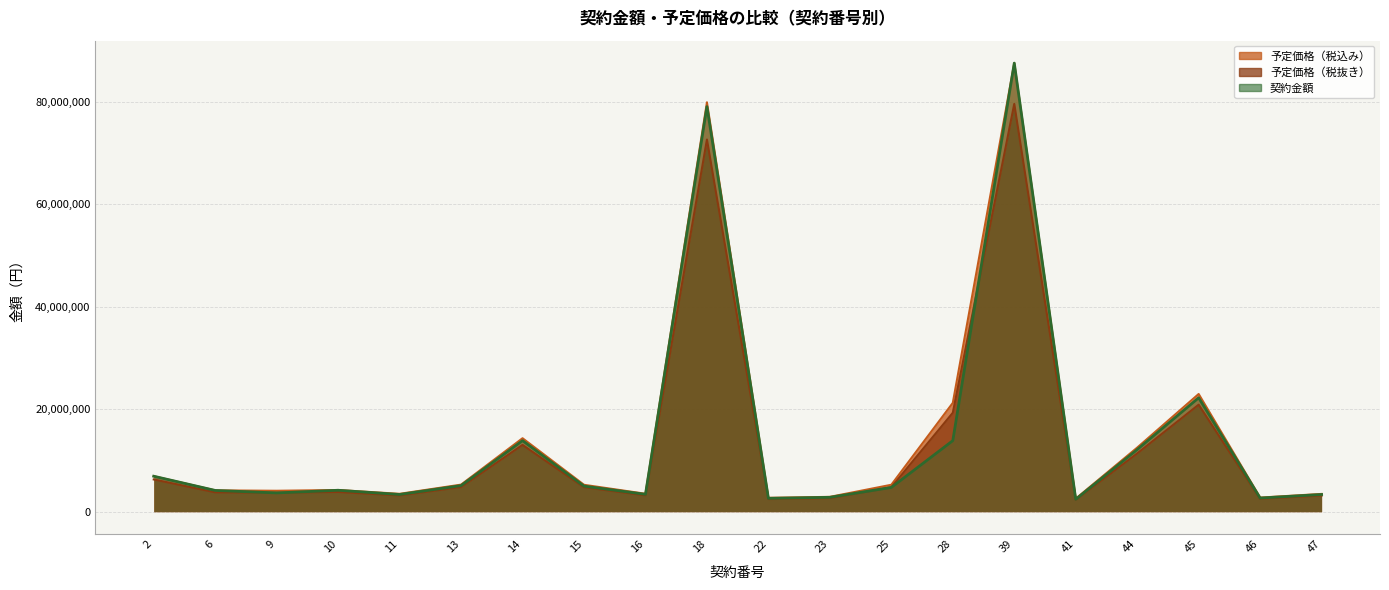

How many lines are shown in the chart?

3